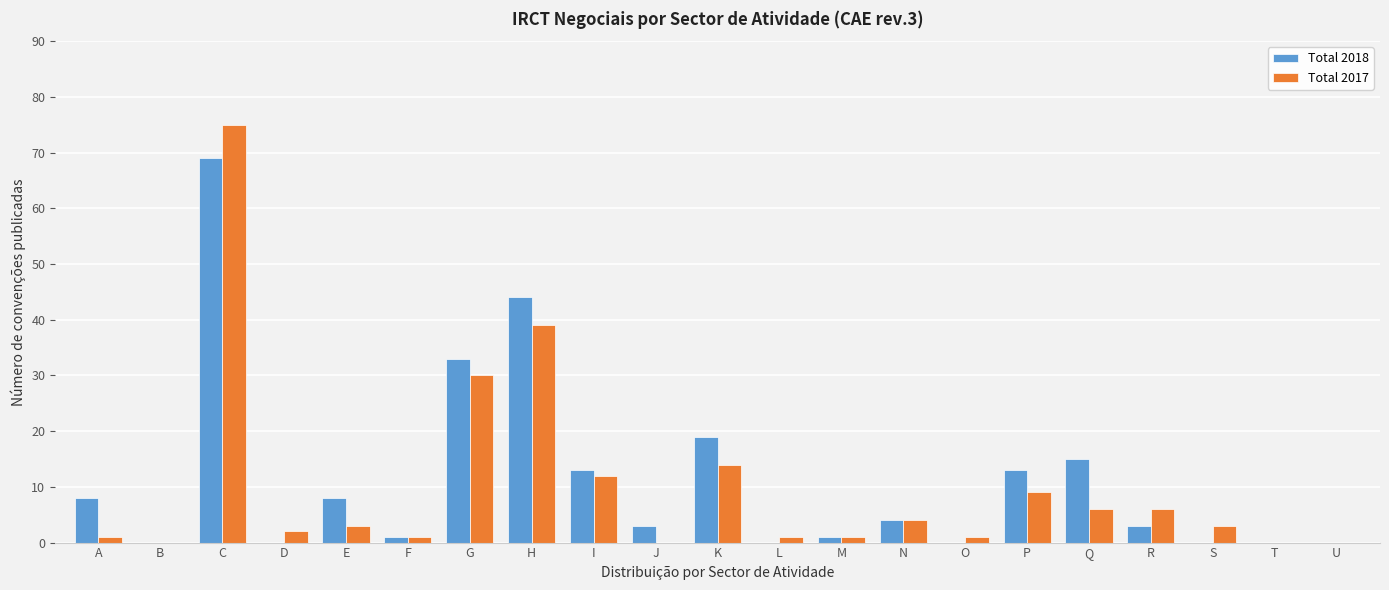

The Total 2018 series shows 11 at E. True or false?

False